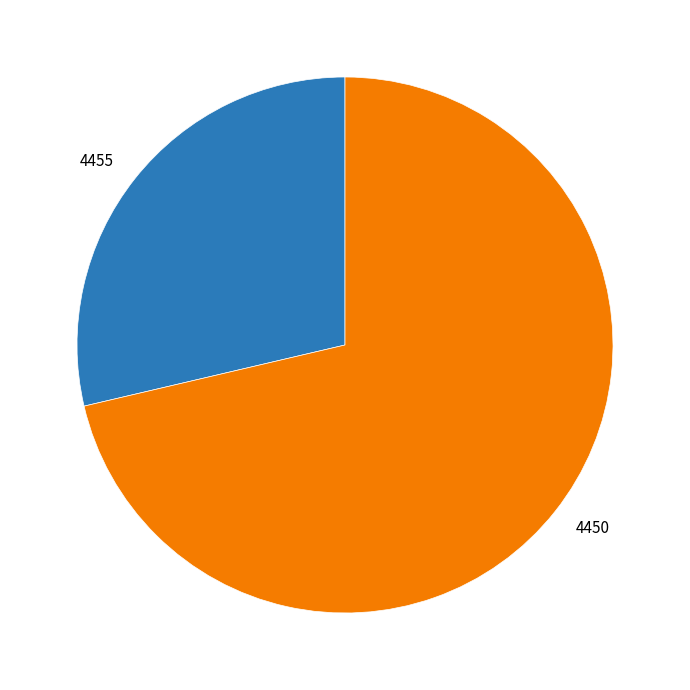

Do 4450 and 4455 together represent more than half of the pie?

Yes